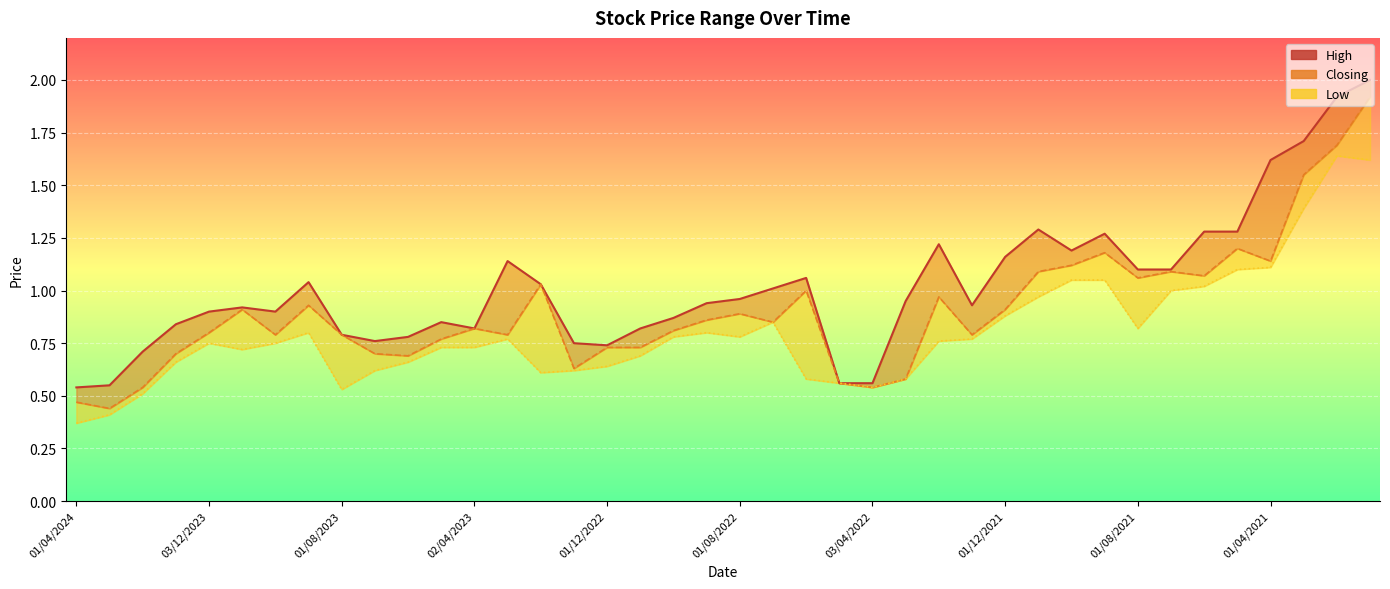

Reading left to right, transcribe all the data shown in this chart.

0.5	0.6	0.7	0.8	0.9	0.9	0.9	1.0	0.8	0.8	0.8	0.8	0.8	1.1	1.0	0.8	0.7	0.8	0.9	0.9	1.0	1.0	1.1	0.6	0.6	0.9	1.2	0.9	1.2	1.3	1.2	1.3	1.1	1.1	1.3	1.3	1.6	1.7	1.9	2.0